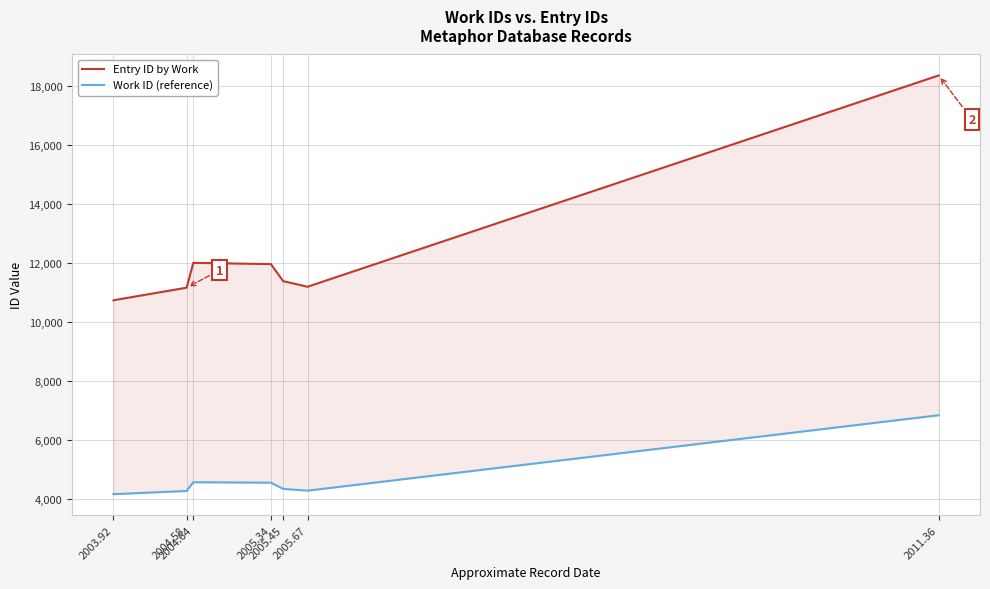

List the series in order of their peak value, highest first.

Entry ID by Work, Work ID (reference)